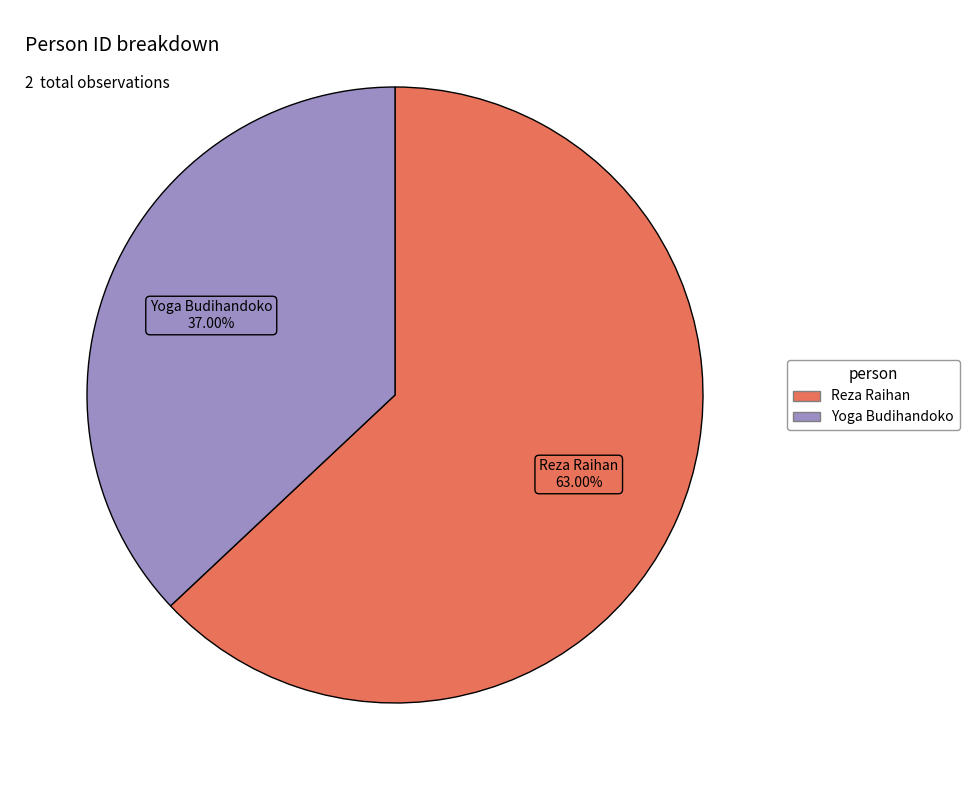

What is the smallest slice in the pie chart?

Yoga Budihandoko